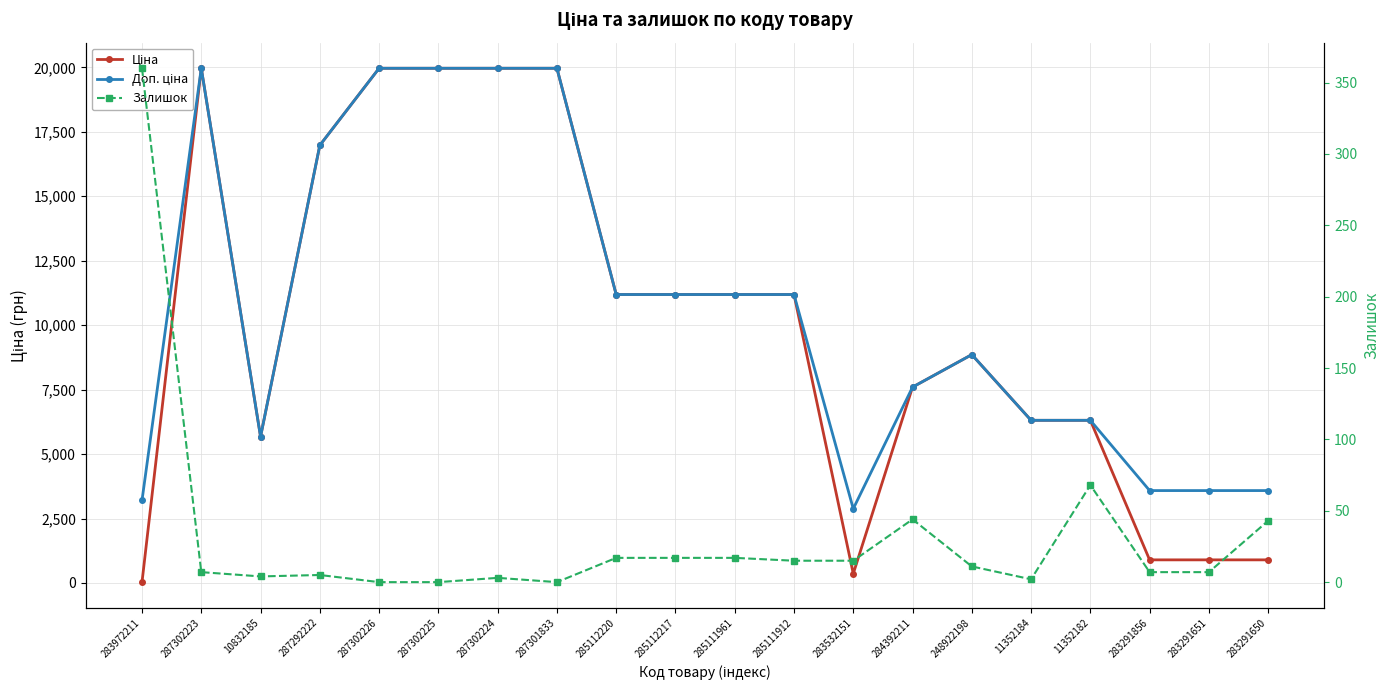

How many distinct data groups are displayed?

3